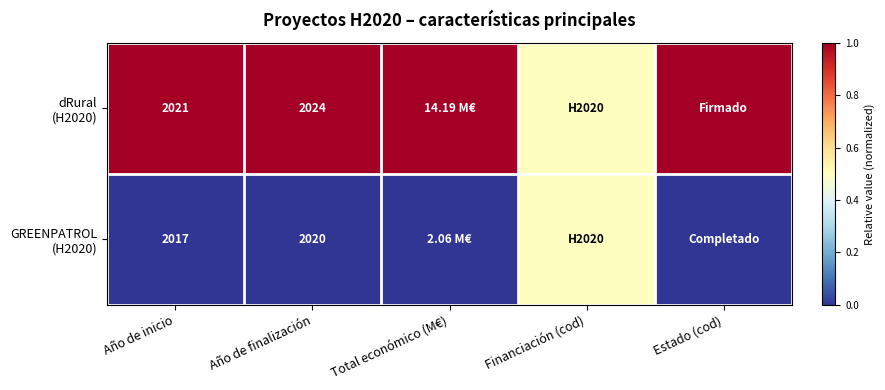

What is the total value across all series at Año de inicio?

4038.0